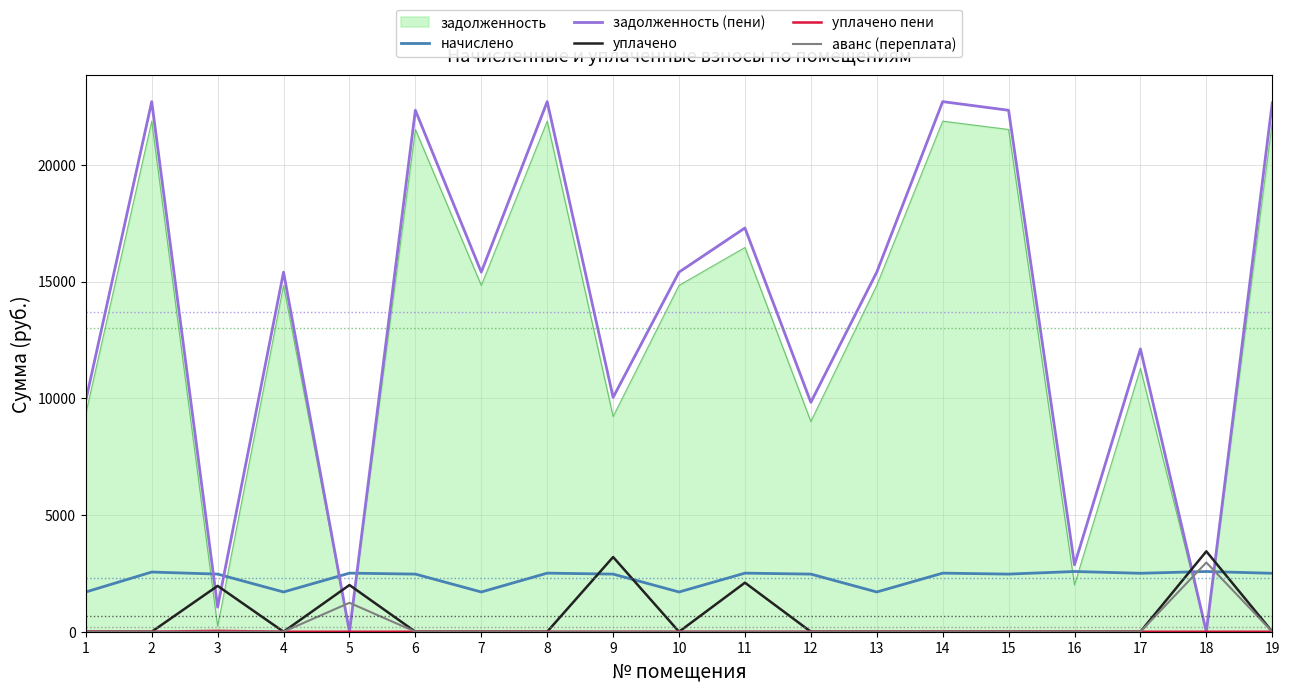

The value of начислено at 1 is 2542.5. True or false?

False